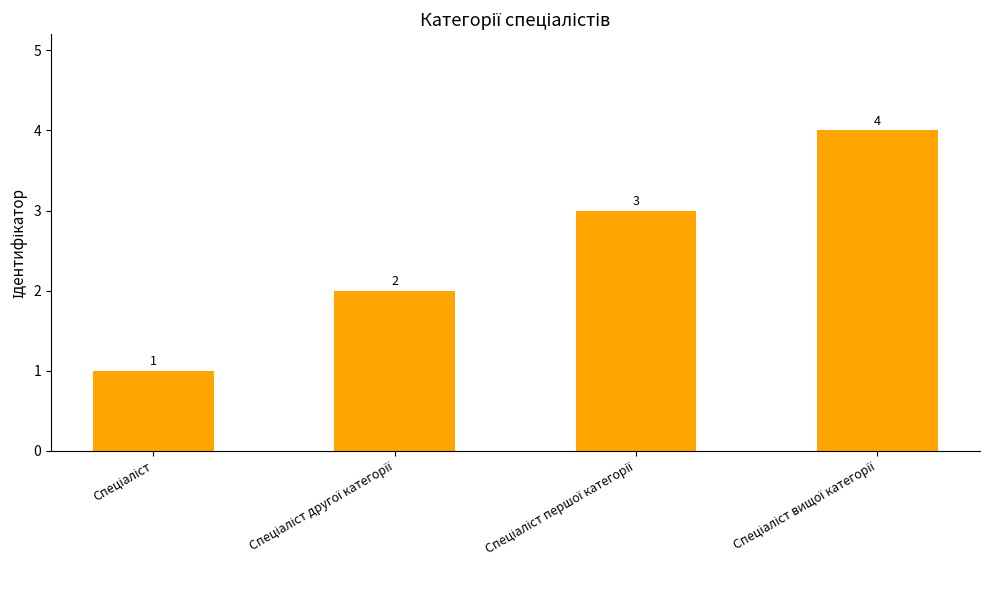

Are the bars horizontal?

No